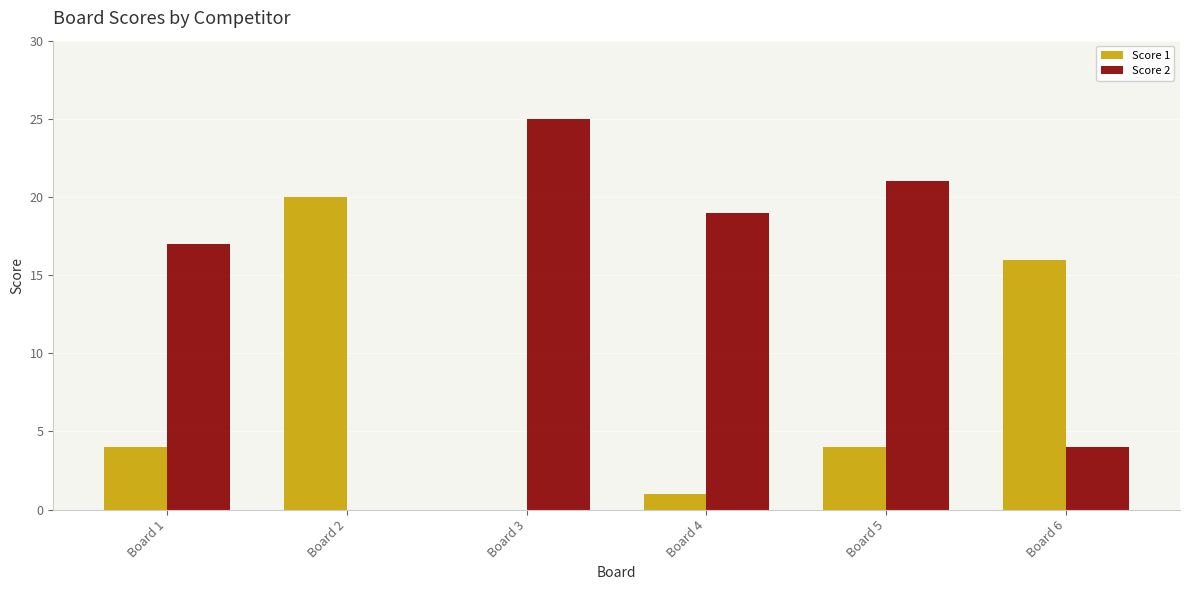

What is the average value of the Score 1 series?

8